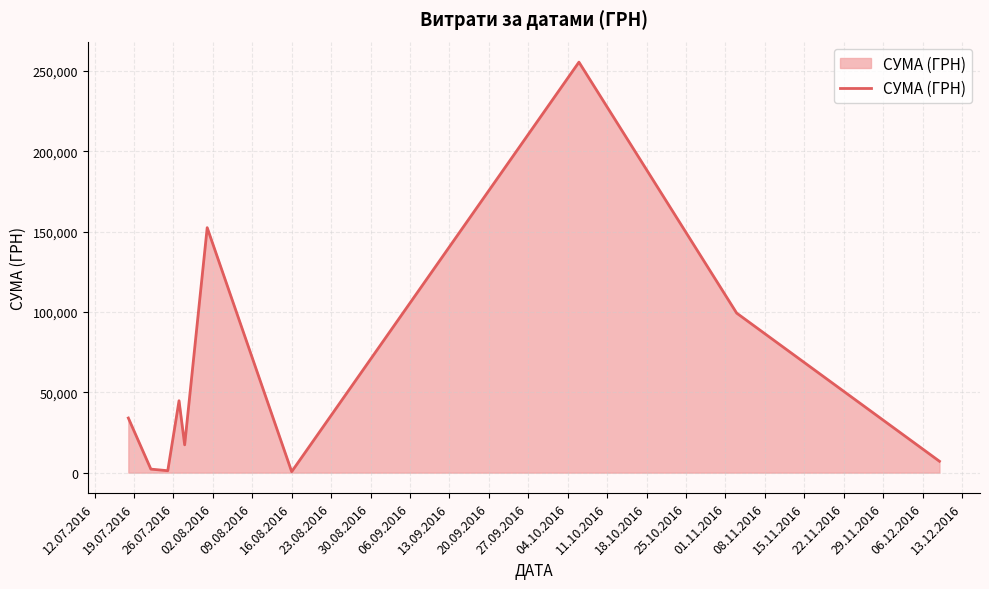

What is the difference between the maximum and minimum values?

254950.2